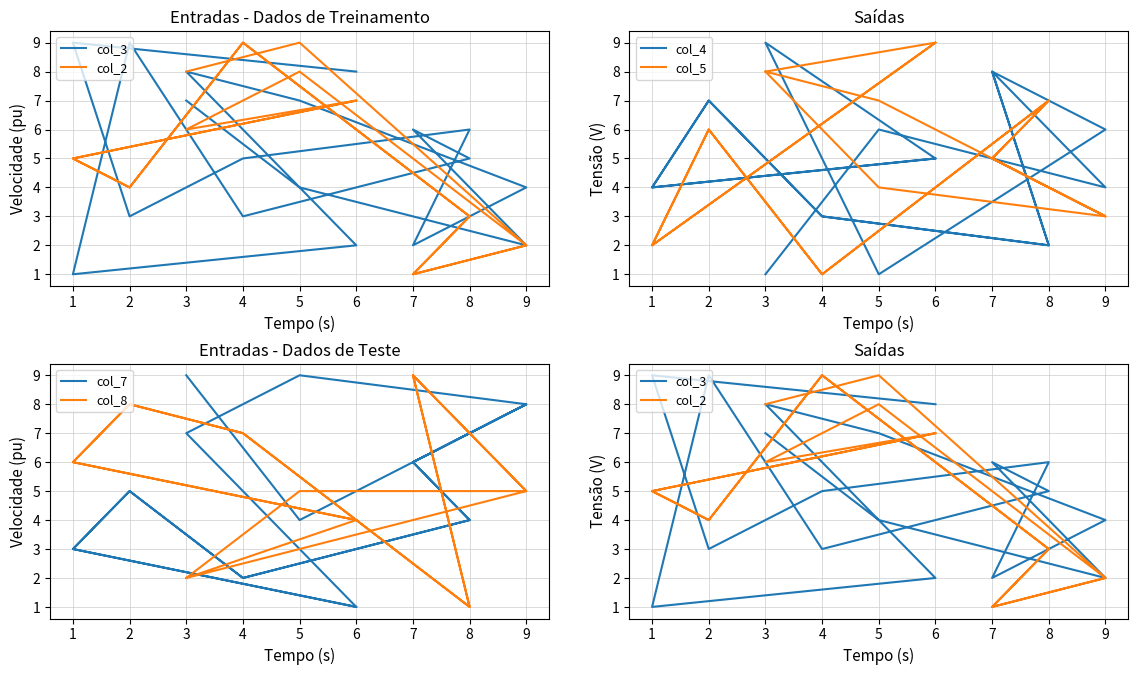

At which category is the sum across all series the highest?

3